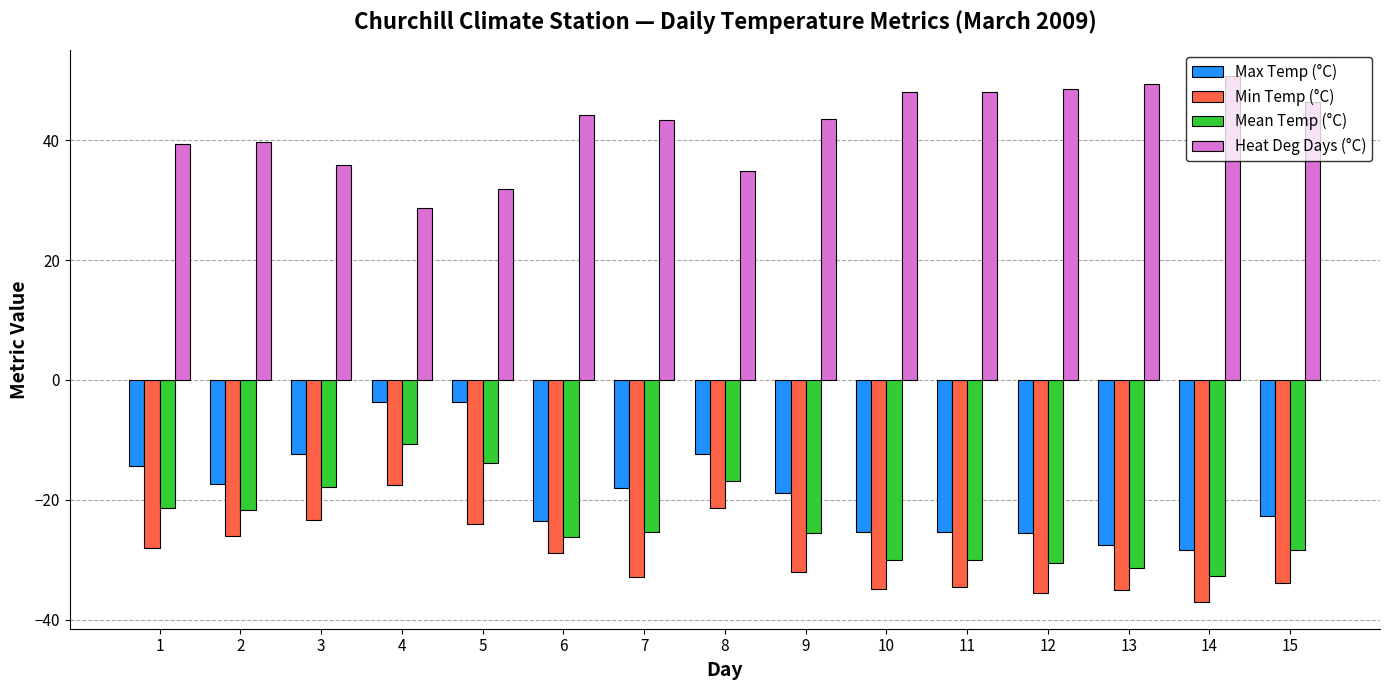

Rank the series at 14 from lowest to highest value.

Min Temp (°C), Mean Temp (°C), Max Temp (°C), Heat Deg Days (°C)